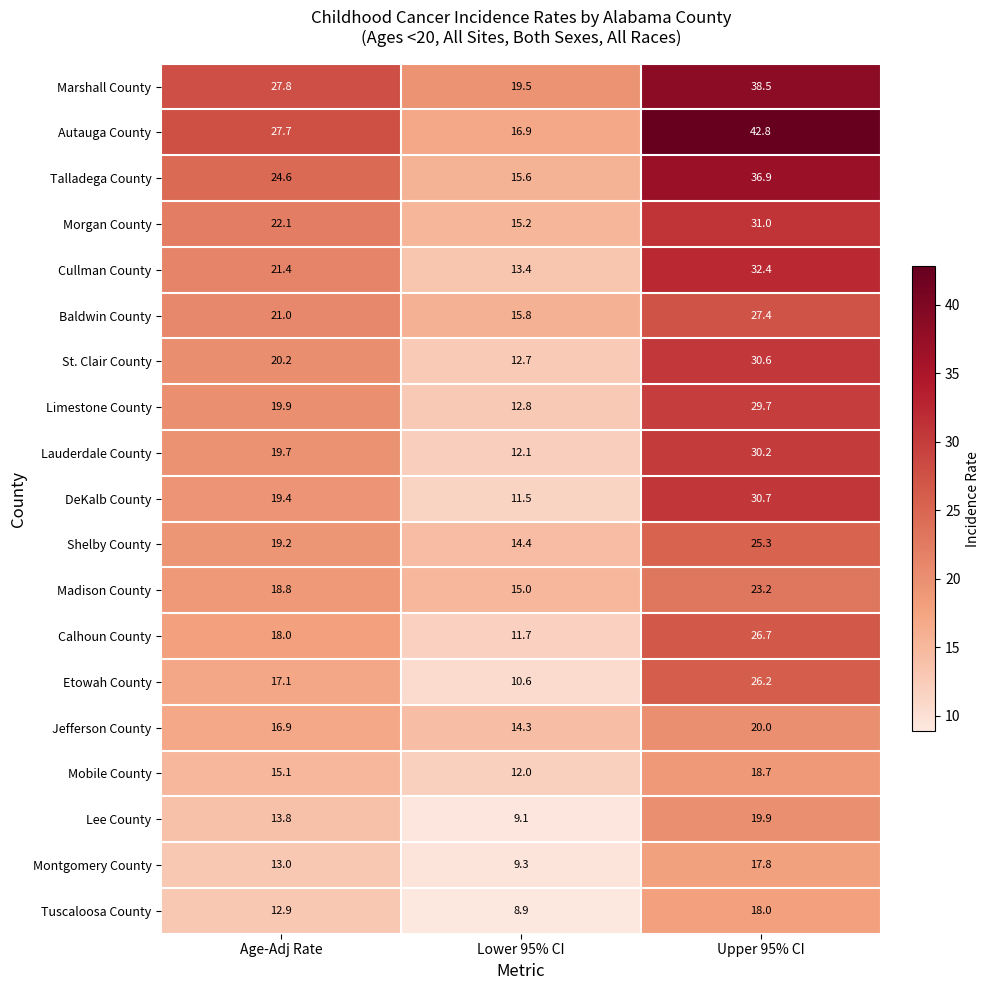

How many distinct data groups are displayed?

19